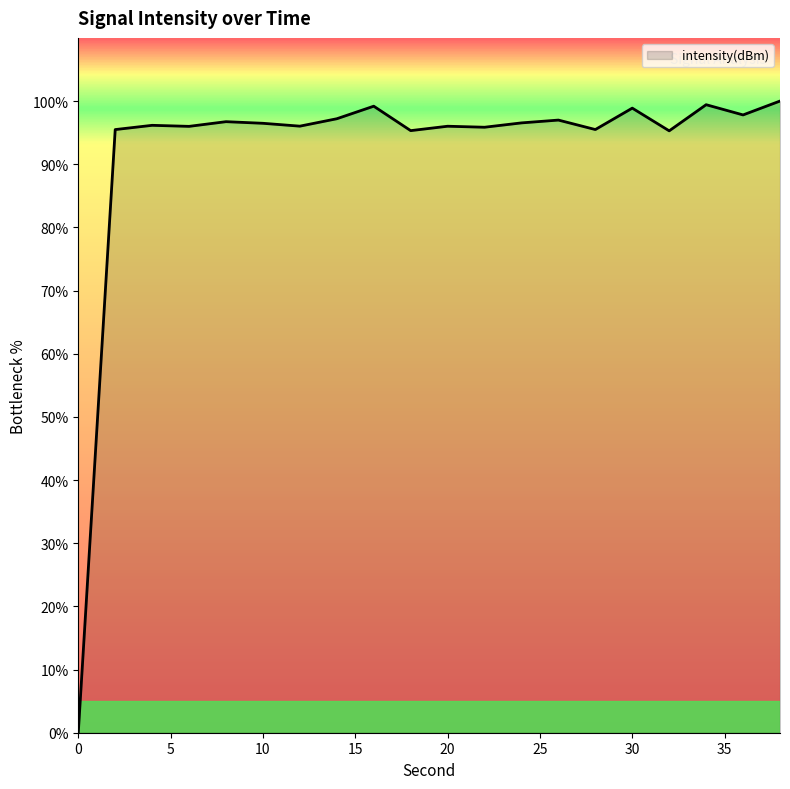

What is the greatest value displayed?

100.0